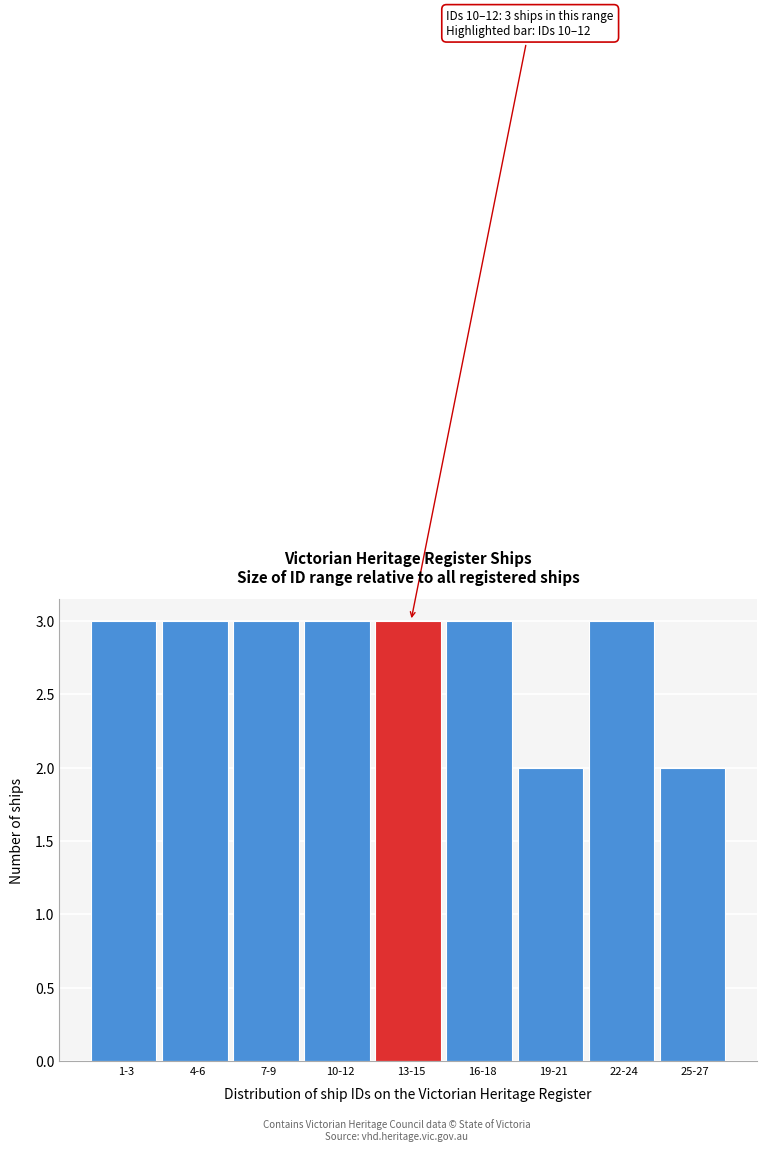

Reading right to left, extract all data points from this chart.

25-27=2	22-24=3	19-21=2	16-18=3	13-15=3	10-12=3	7-9=3	4-6=3	1-3=3